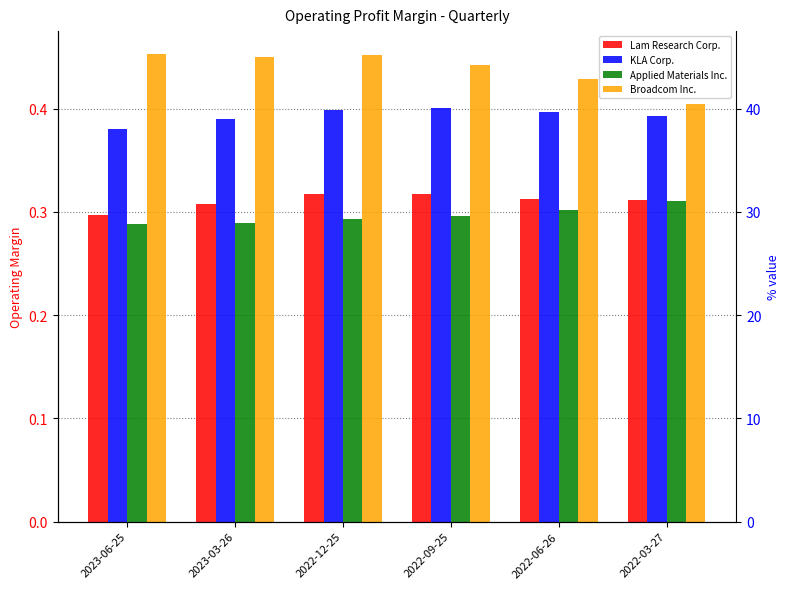

Which series changed the most between 2022-09-25 and 2022-06-26?

Broadcom Inc.